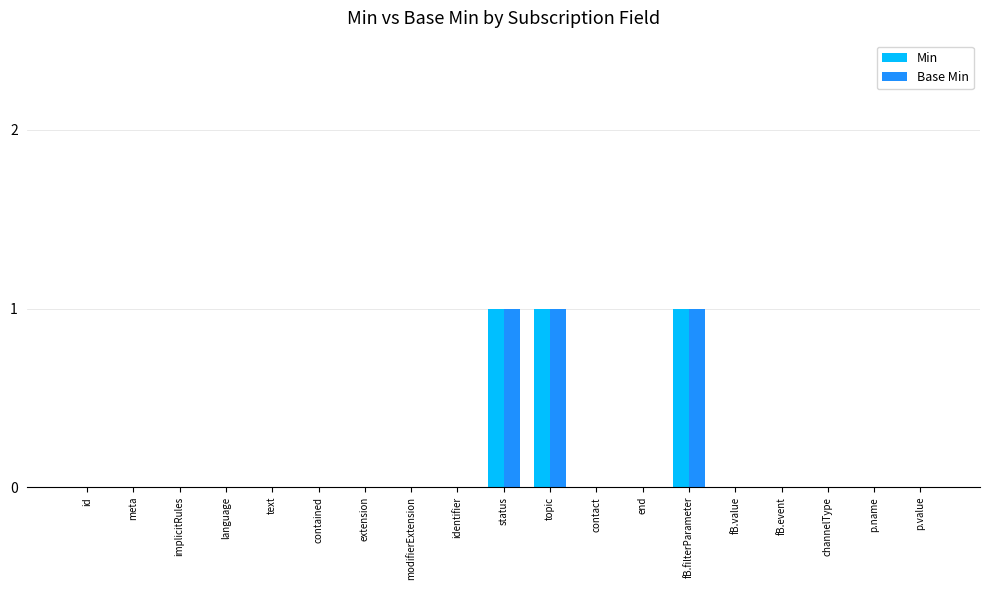

Reading left to right, what are all the values shown in this chart?

Min: 0	0	0	0	0	0	0	0	0	1	1	0	0	1	0	0	0	0	0
Base Min: 0	0	0	0	0	0	0	0	0	1	1	0	0	1	0	0	0	0	0